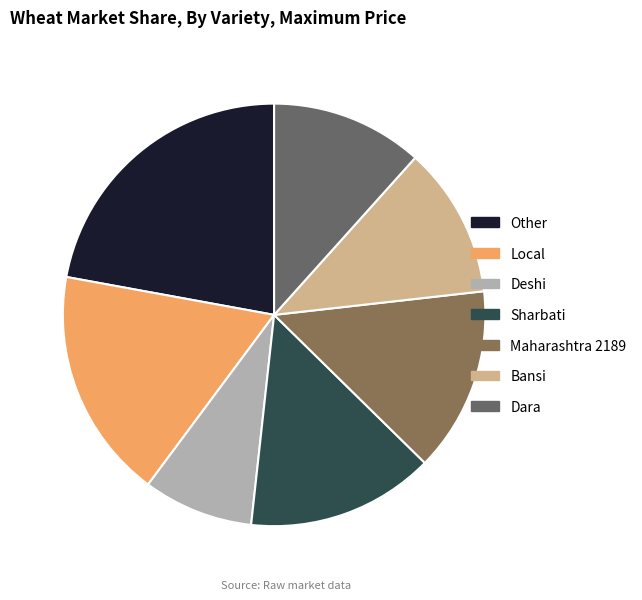

Is it true that Dara is 12% of the pie?

True